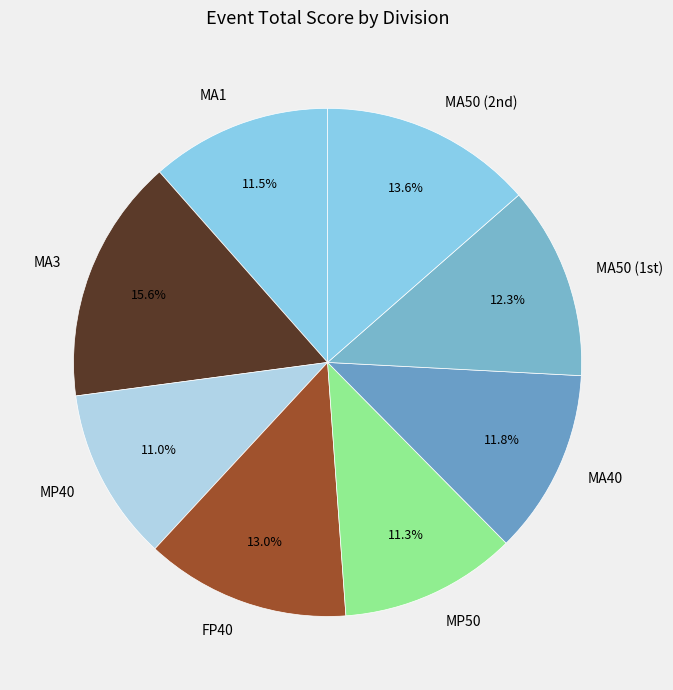

Which category has the biggest portion of the pie?

MA3